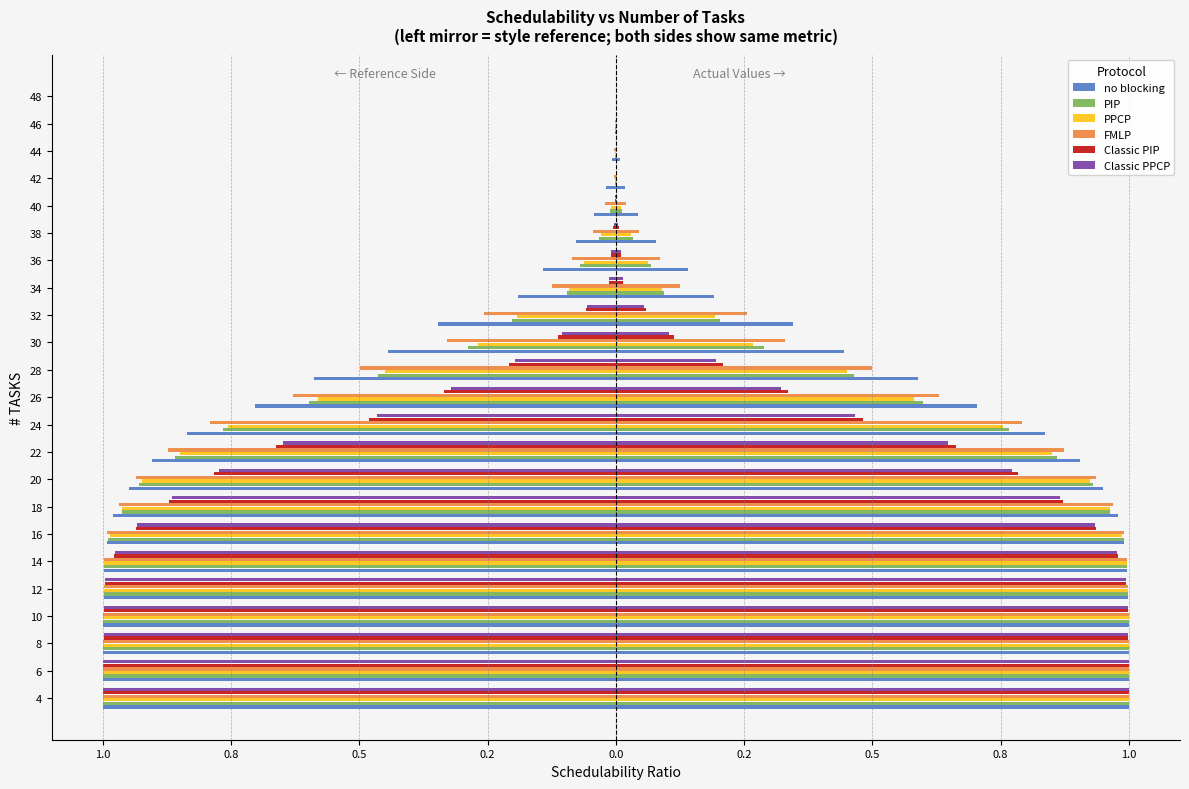

How many series are shown in this chart?

6